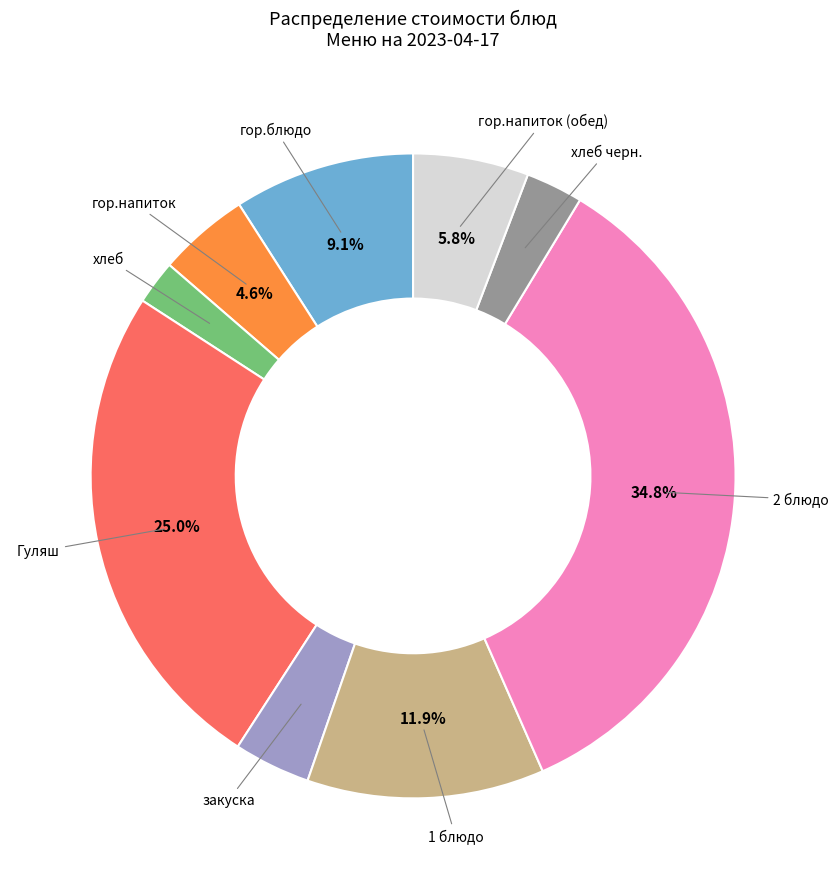

Is there any slice that represents more than half of the pie?

No